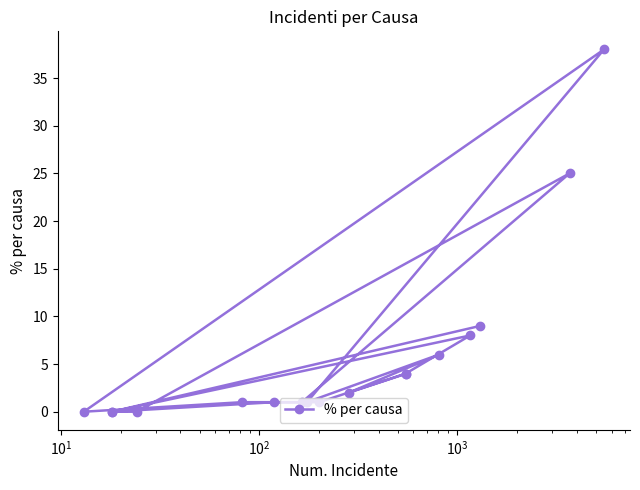

What is the sum of all values?

101